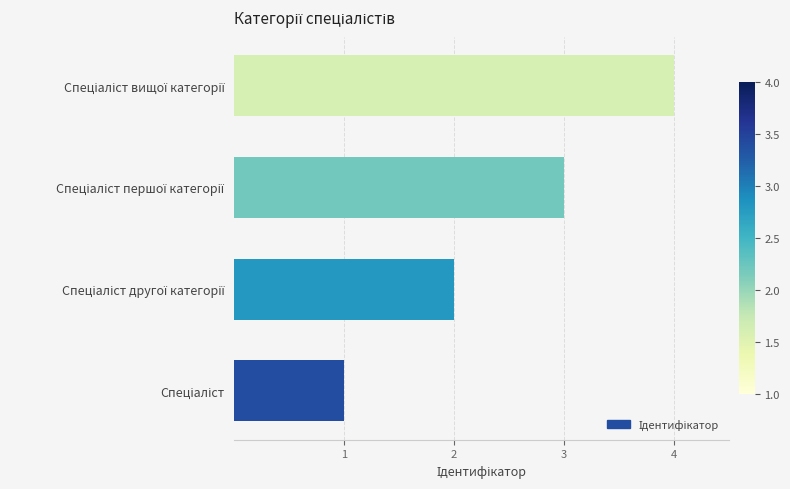

What is the greatest value displayed?

4